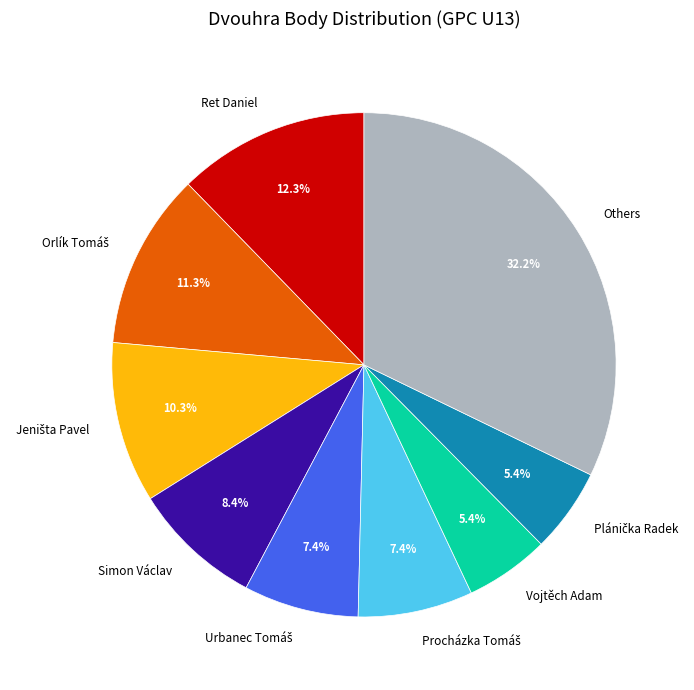

Which slice is the largest?

Others